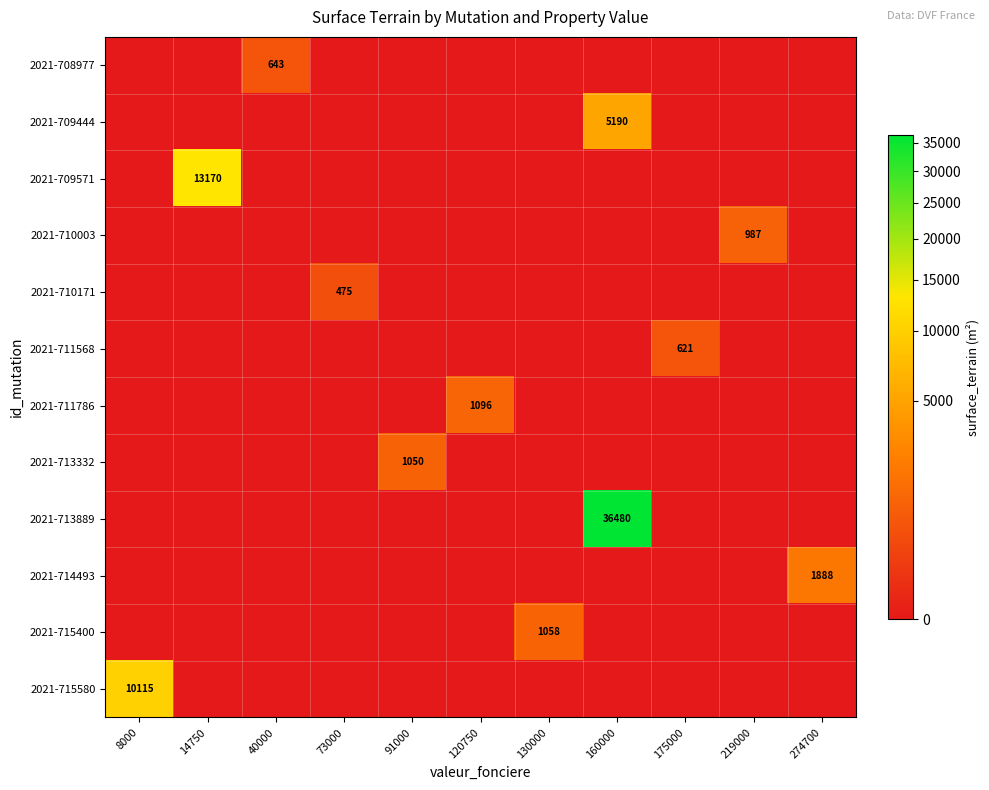

The value of 2021-710171 at 73000 is 475. True or false?

True